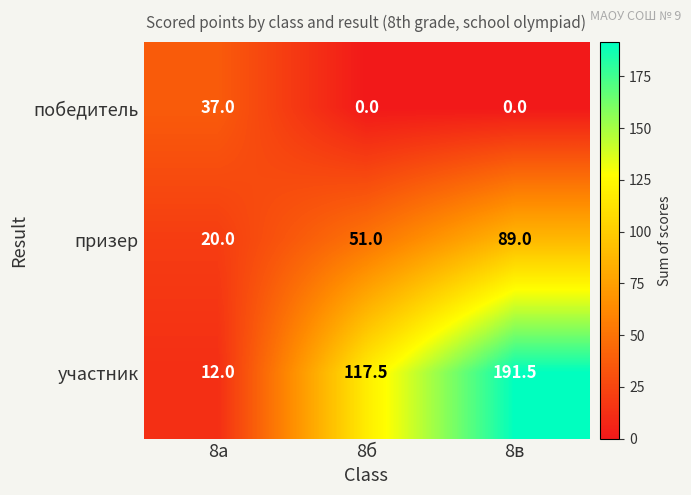

At how many categories does at least one series exceed 7?

3